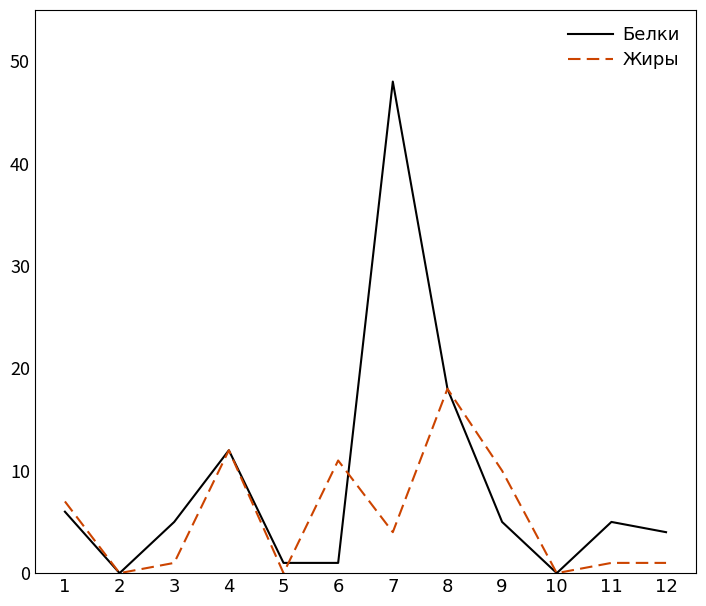

Rank the series at 1 from lowest to highest value.

Белки, Жиры